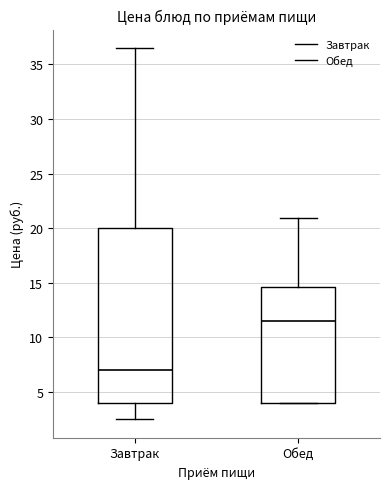

Reading left to right, transcribe this box plot: for each box, give where its median line is, the range the box spans, and where its two whiskers end, as read against the y-axis. The values are not printed on the chart, so give them approximately, as read against the axis.

Завтрак: median 7.0, box 4.0 to 20.0, whiskers 2.5 to 36.5
Обед: median 11.5, box 4.0 to 14.5, whiskers 4.0 to 21.0